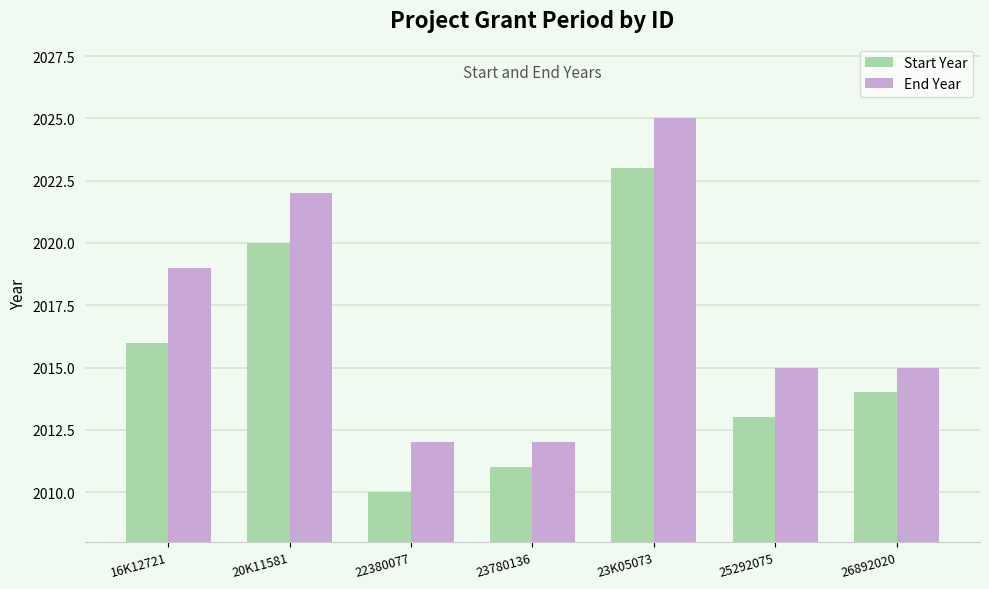

Where does the End Year series first go above 2015?

16K12721